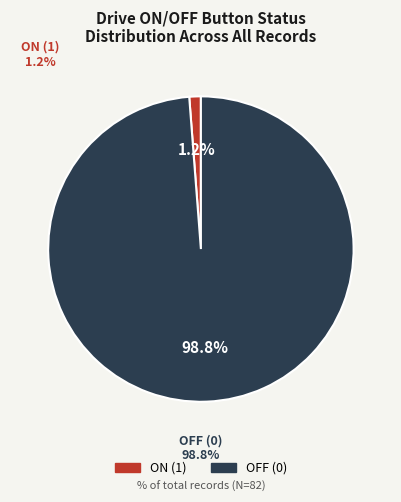

To the nearest percent, what is the average slice percentage?

50%